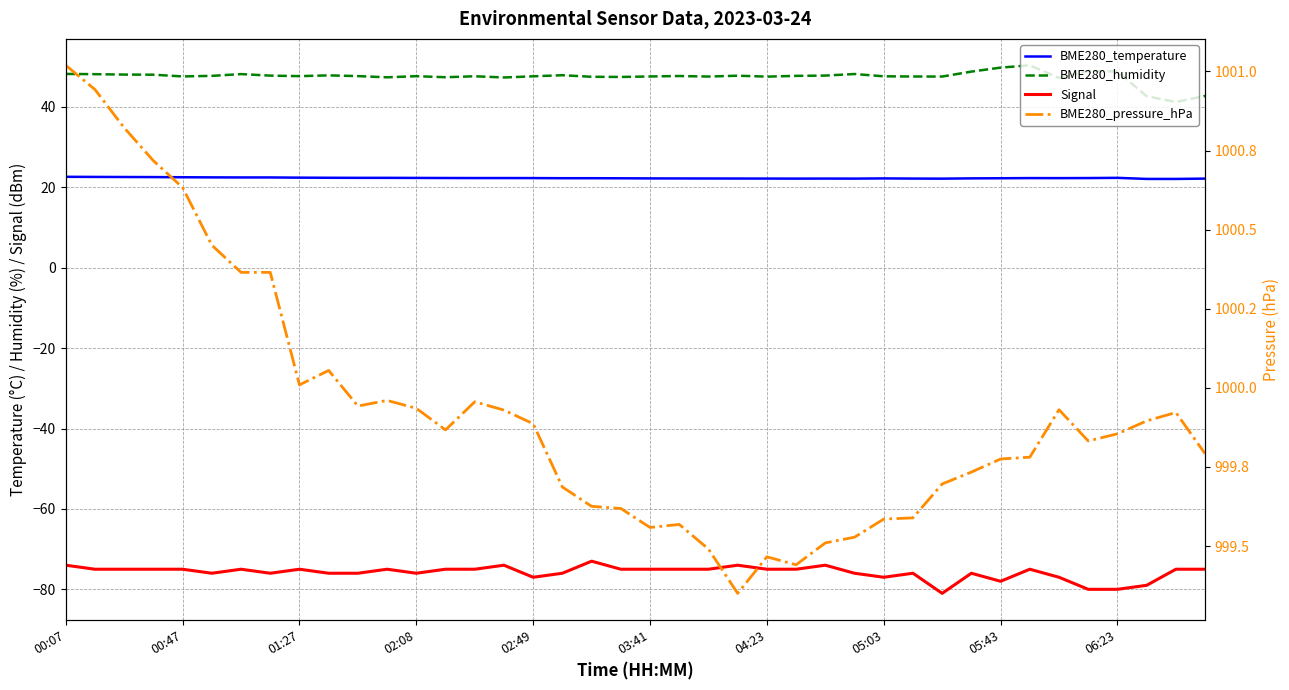

At which label does BME280_temperature reach its peak?

00:07